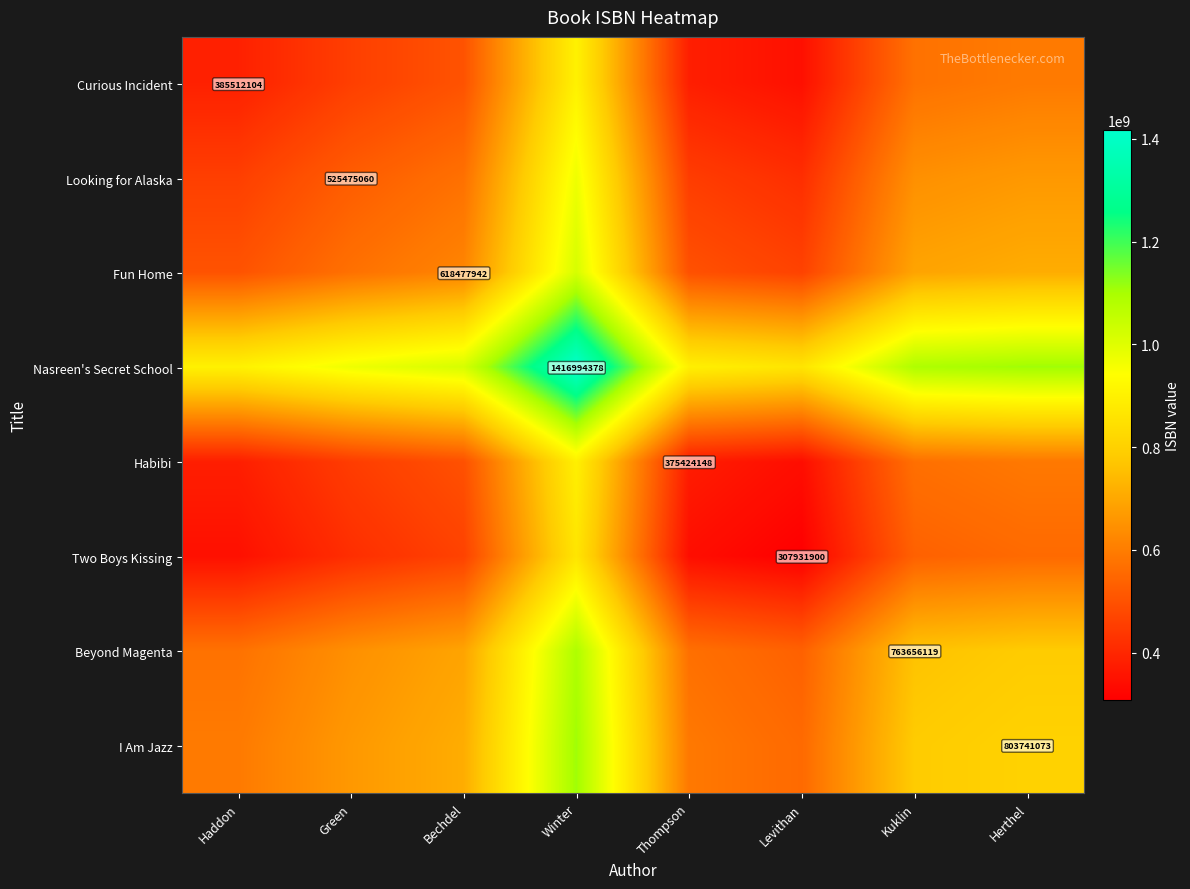

Is it true that Looking for Alaska equals 525475060.0 at Green?

True